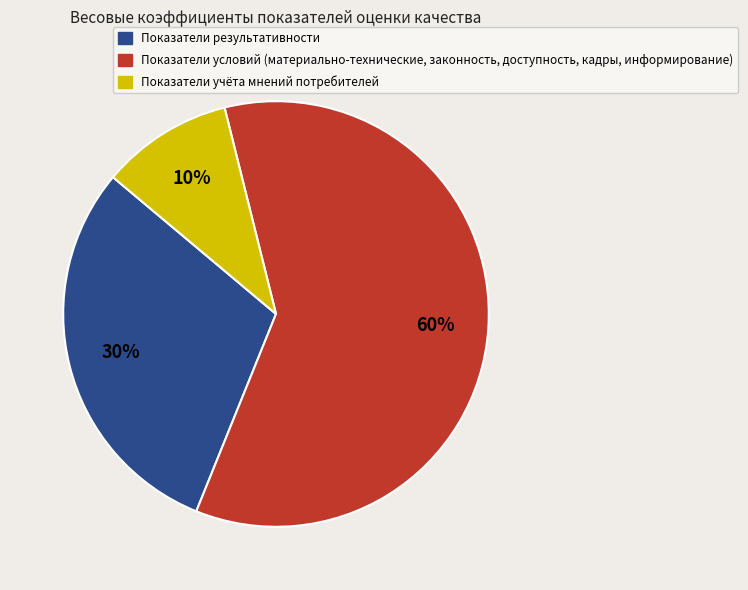

To the nearest percent, what is the difference between the largest and smallest slice percentages?

50%